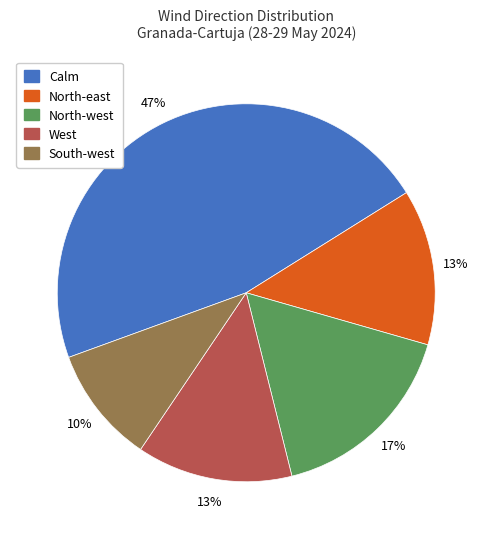

Combined, do West and South-west account for over 50%?

No